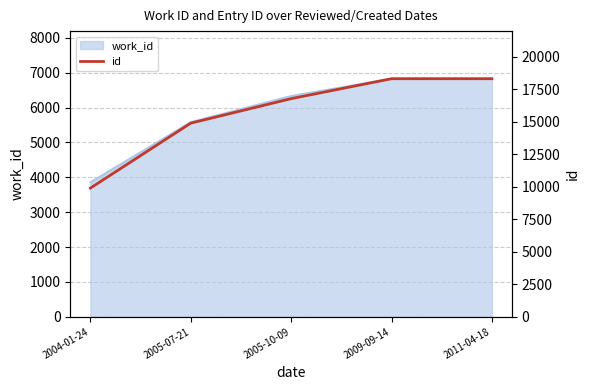

How many data points are less than 16783?

2